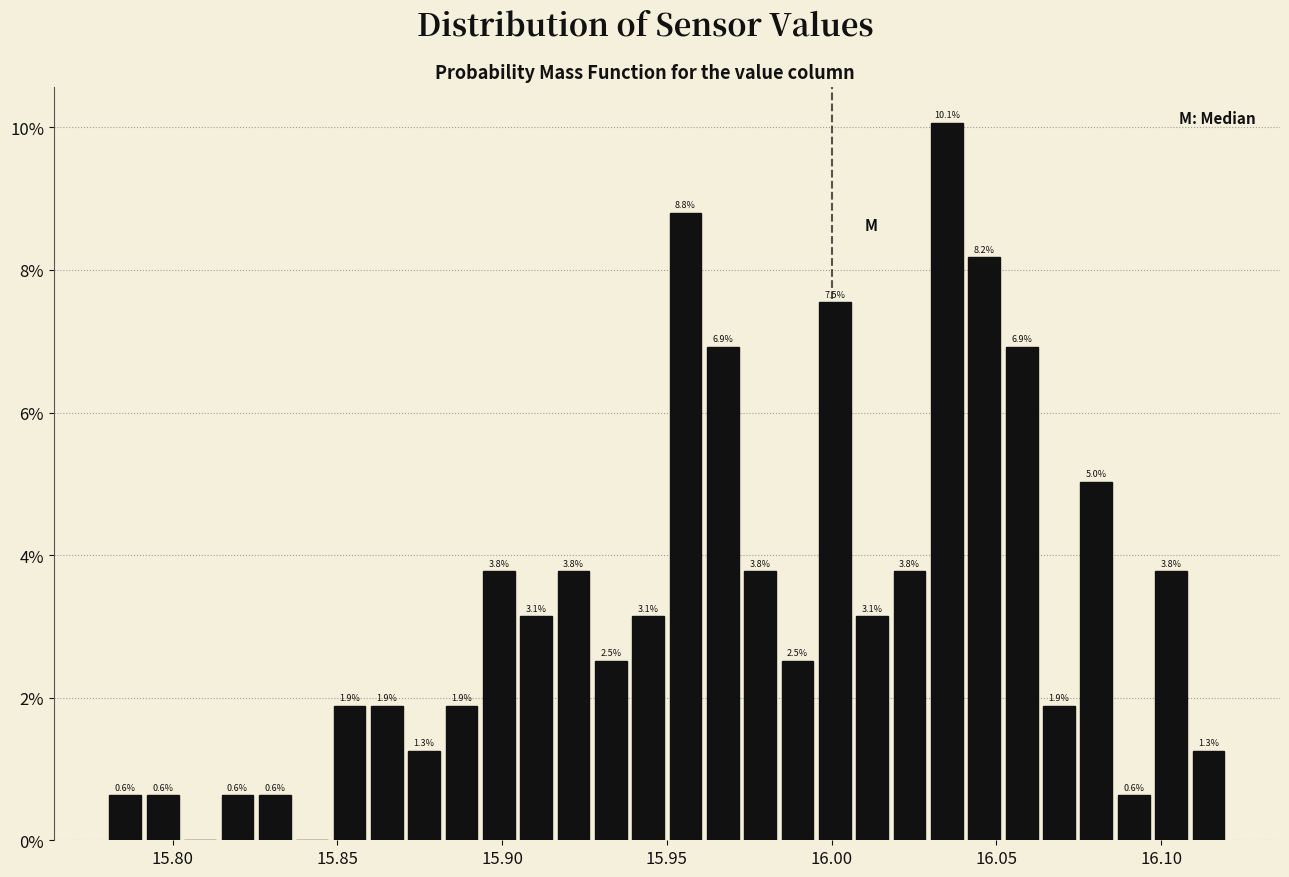

Around what value on the x-axis is the tallest bar? Give the approximate position of its centre, as read against the axis.

16.035